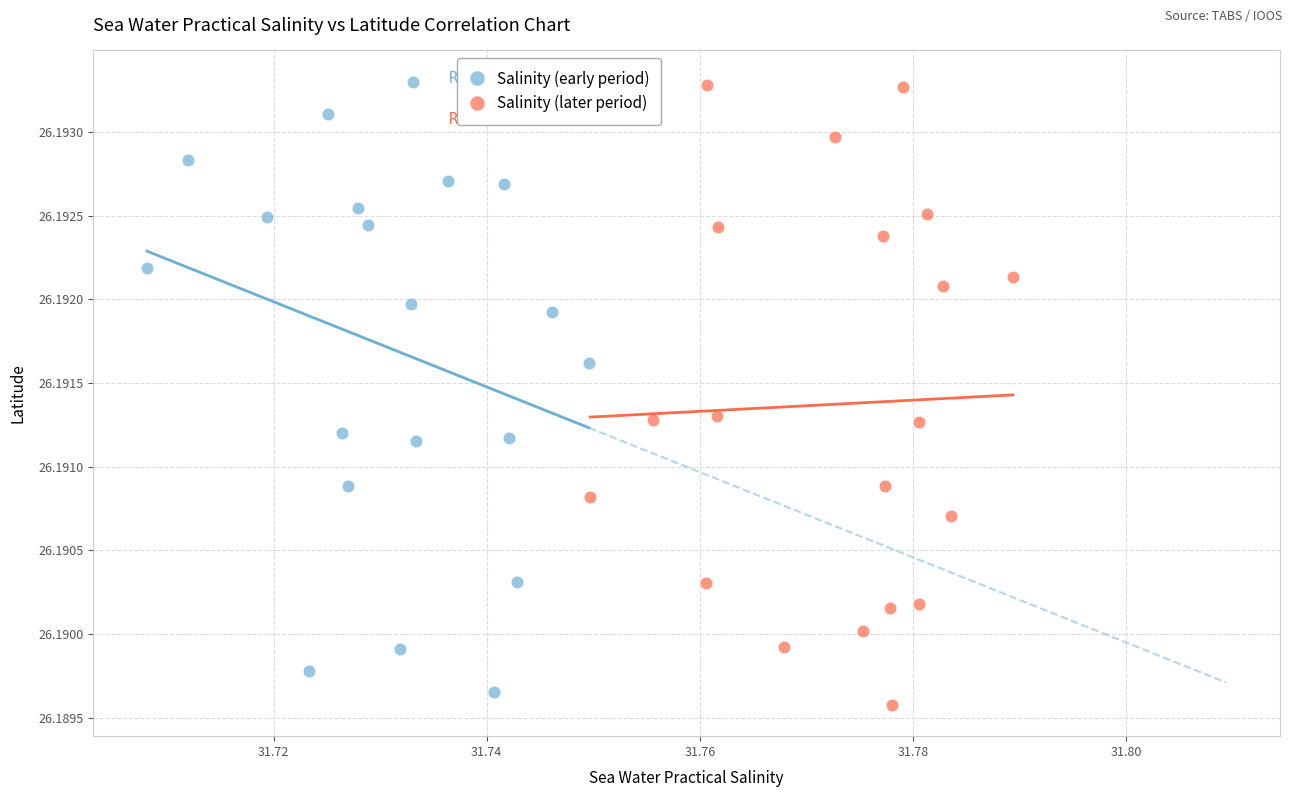

What are all the series names shown in the legend?

Salinity (early period), Salinity (later period)